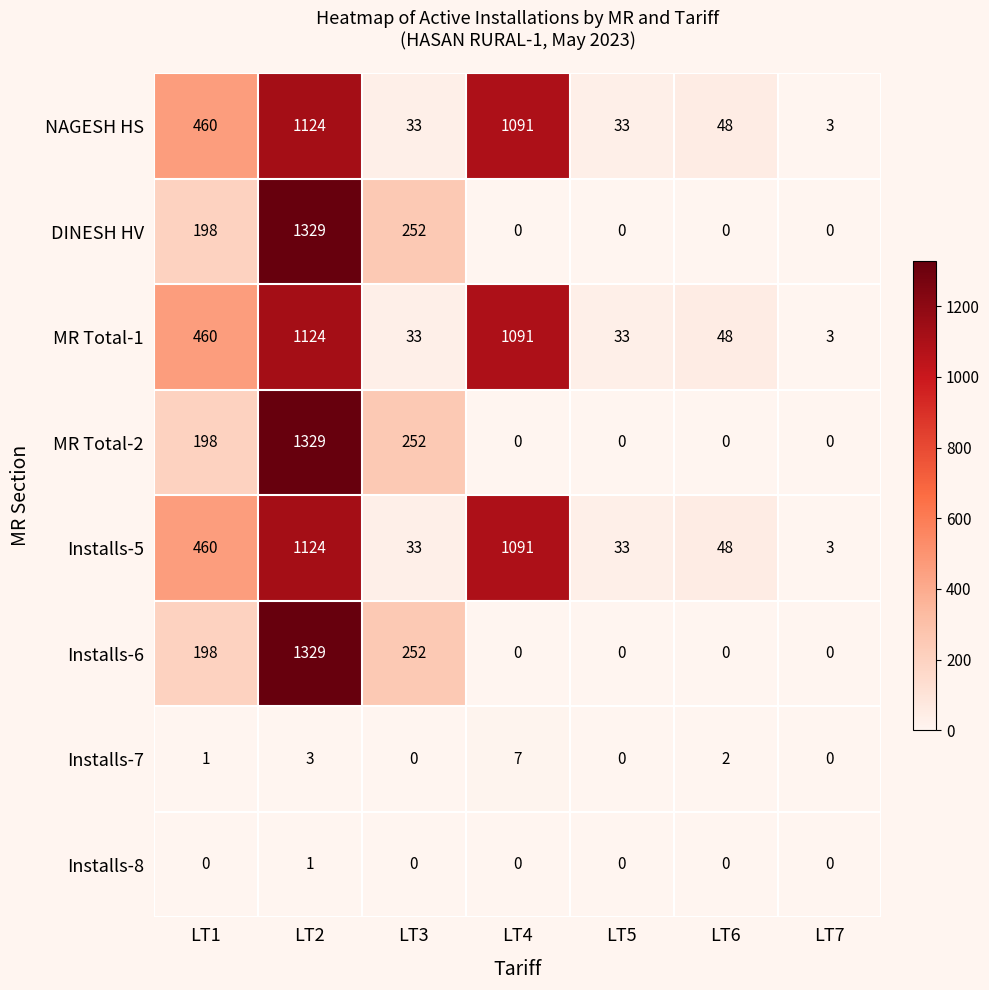

What is the difference between the second highest and second lowest values in the DINESH HV series?

252